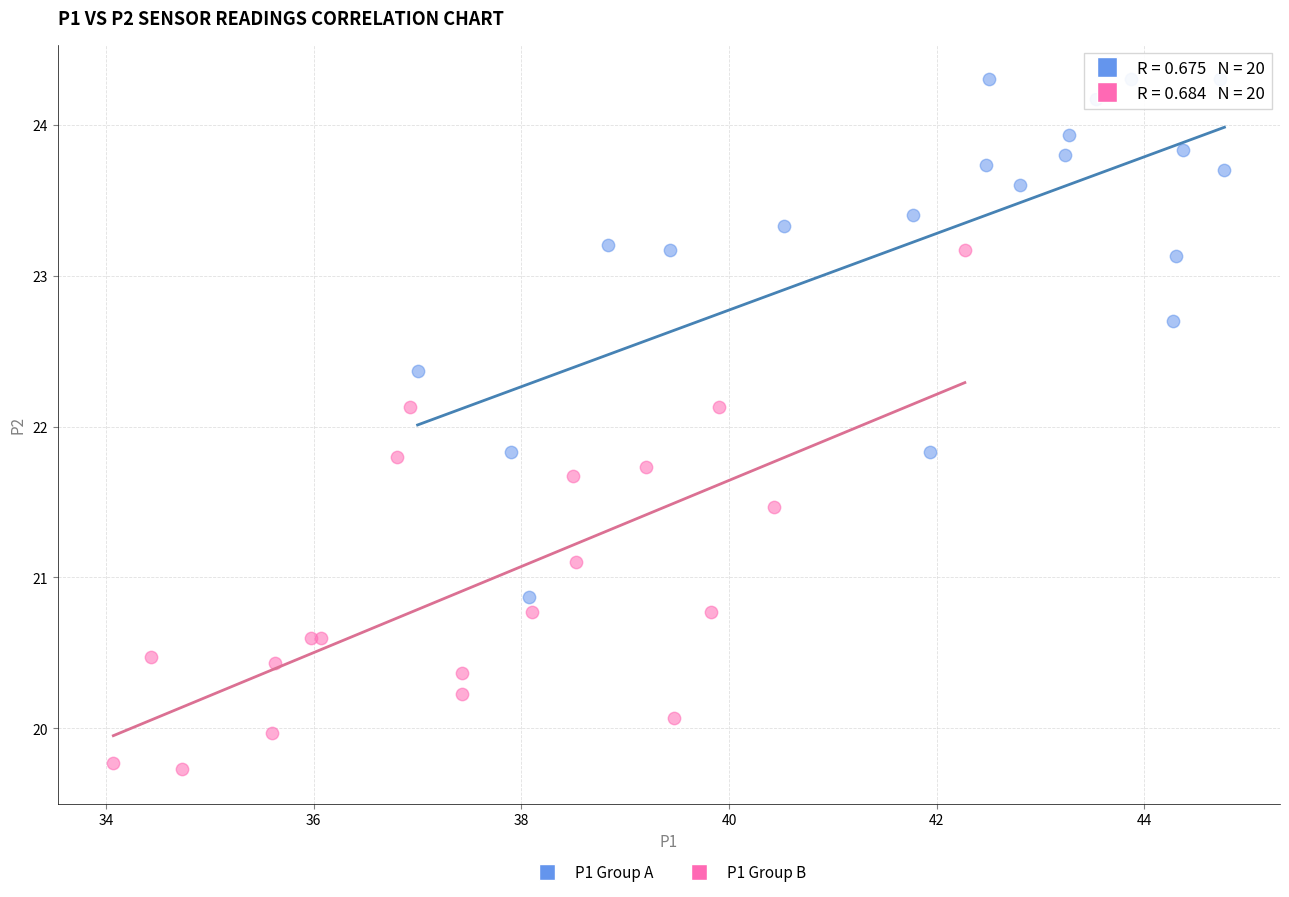

Which series reaches the maximum Y coordinate?

P1 Group A